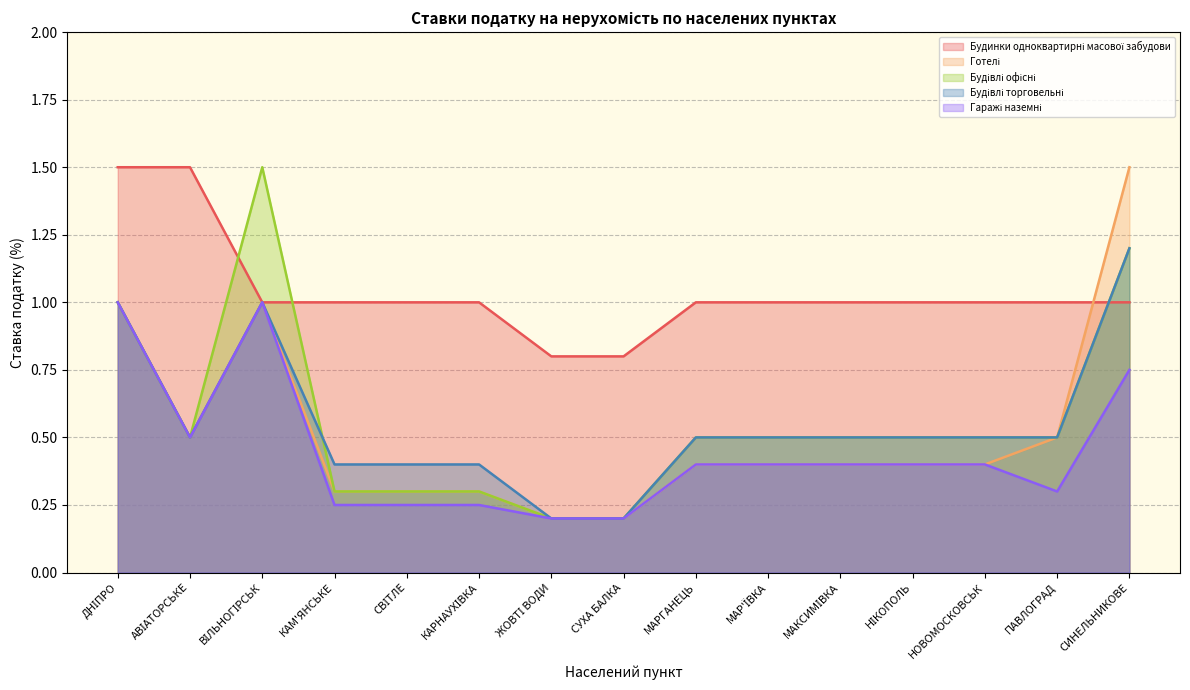

At which category is the sum across all series the highest?

СИНЕЛЬНИКОВЕ